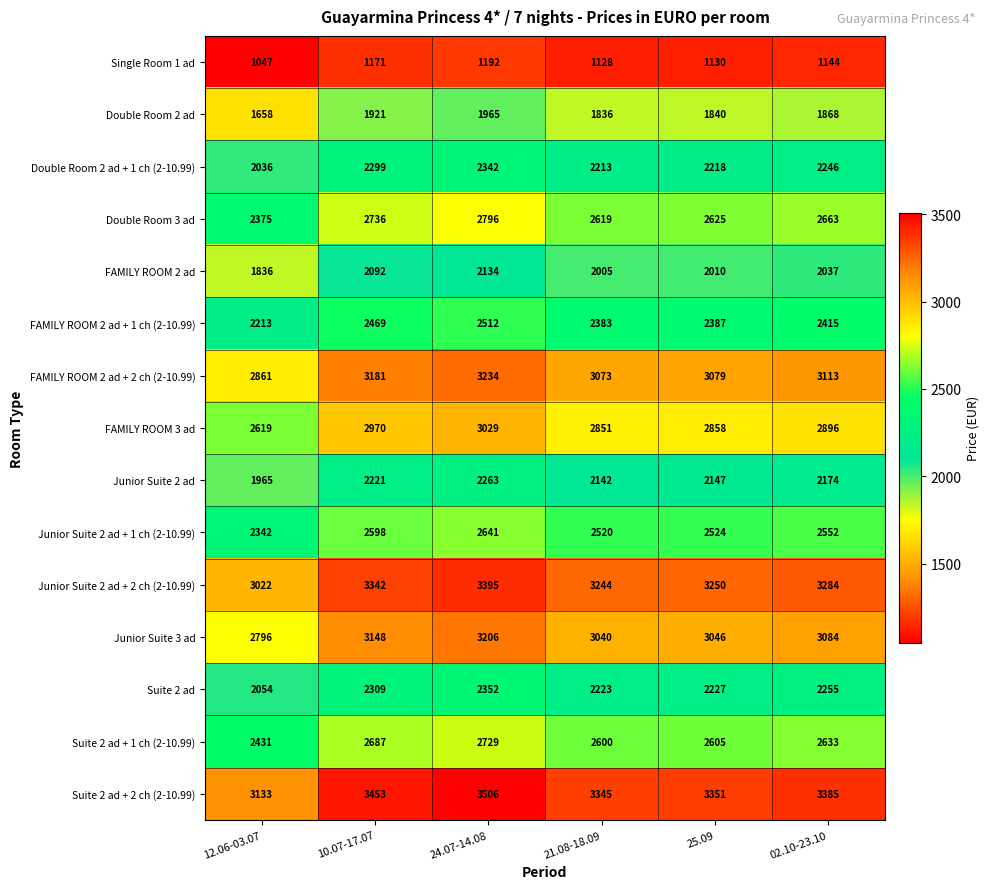

Which series has the largest range (max minus min)?

Double Room 3 ad